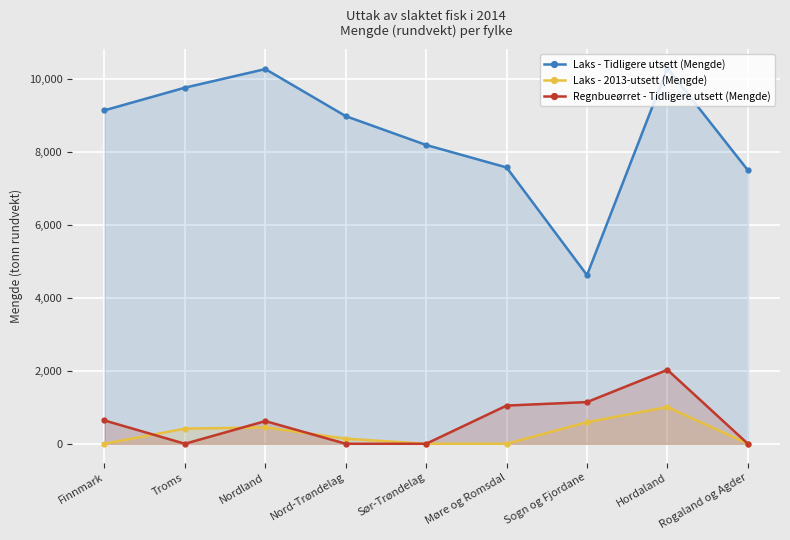

What is the label of the 2nd point from the right?

Hordaland